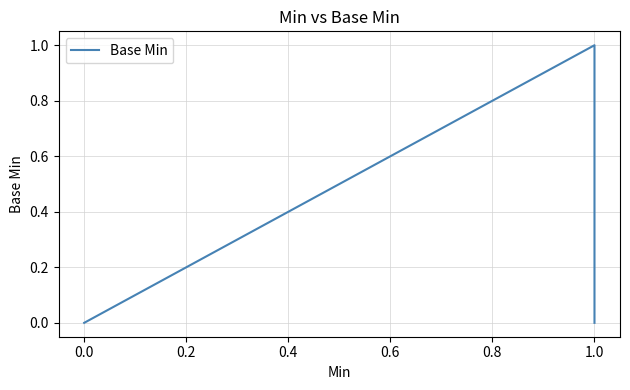

What is the difference between the maximum and second lowest values?

1